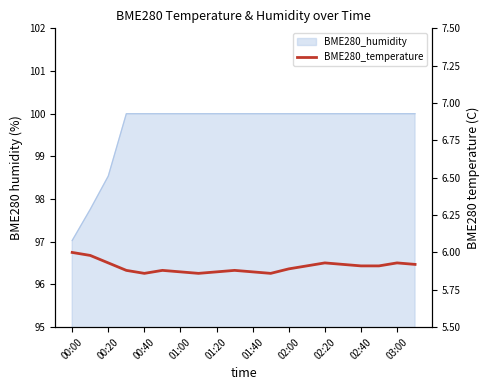

Which label corresponds to the largest value in the chart?

00:00